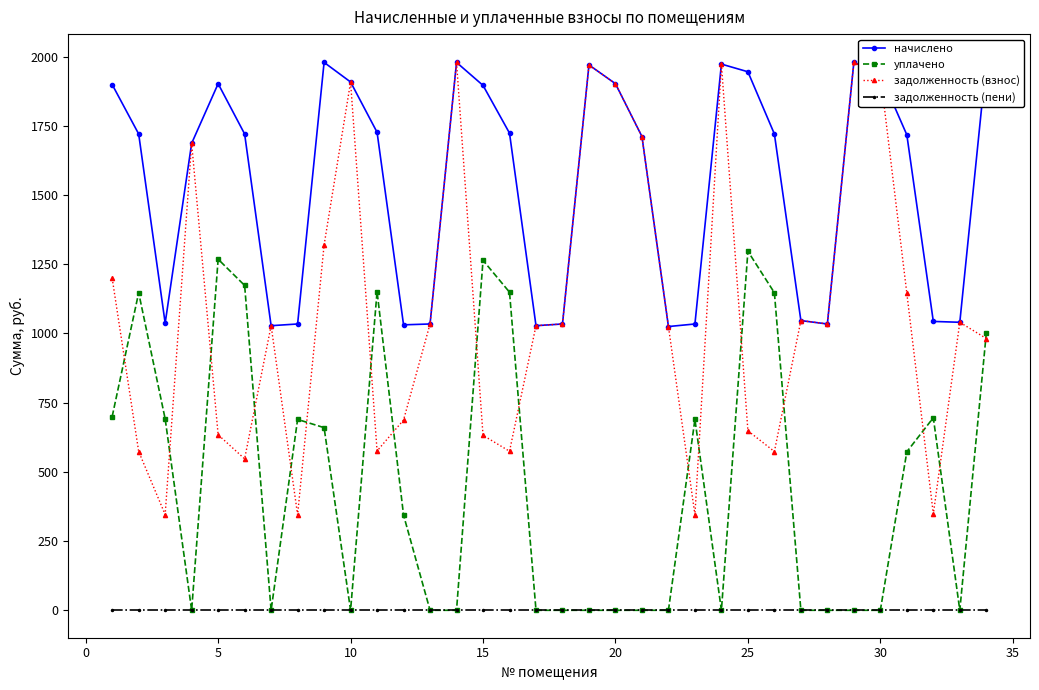

True or false: уплачено has more than 0 interior local peaks.

True